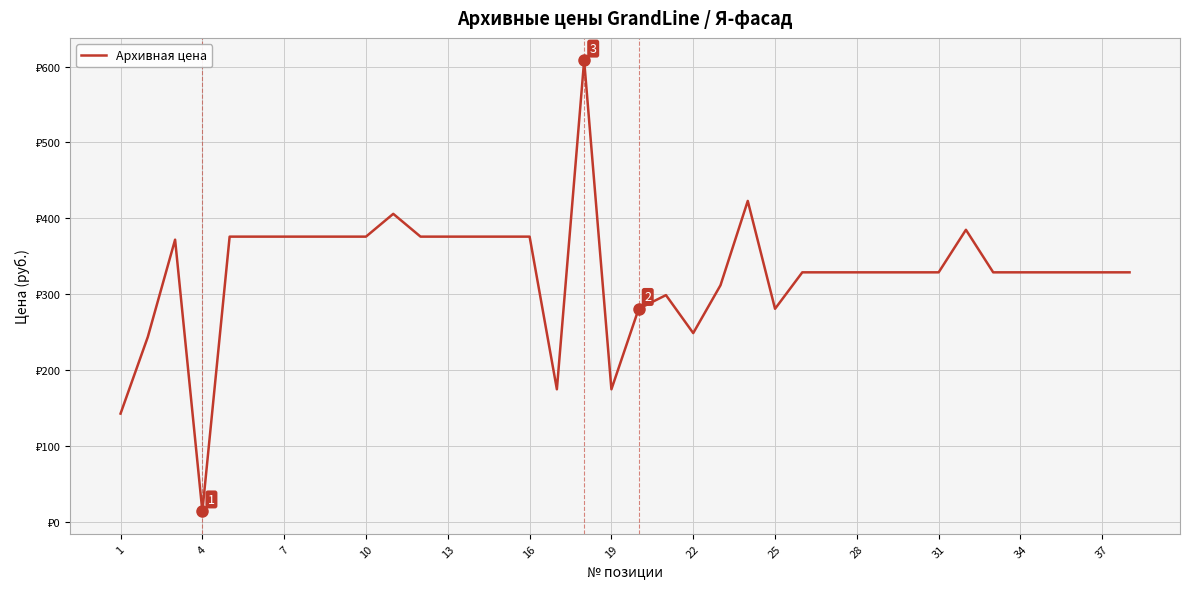

Does the chart display data point markers on the line(s)?

No